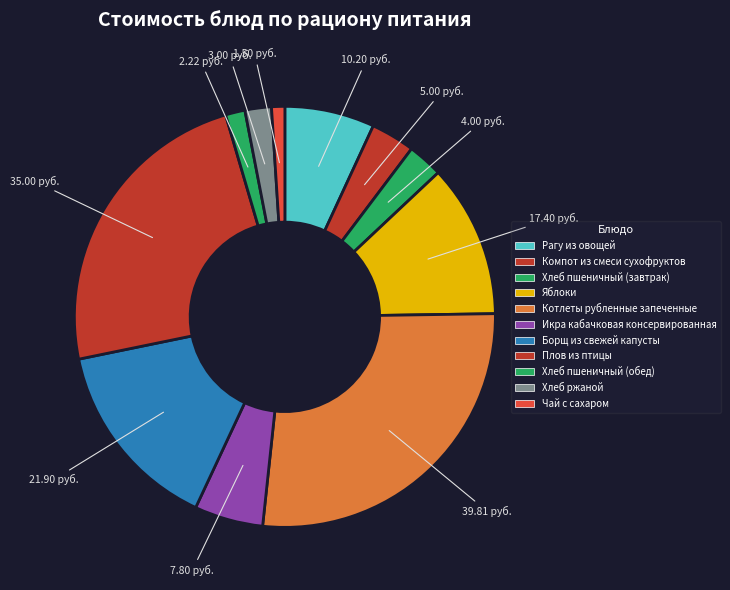

How many segments does this pie chart have?

11